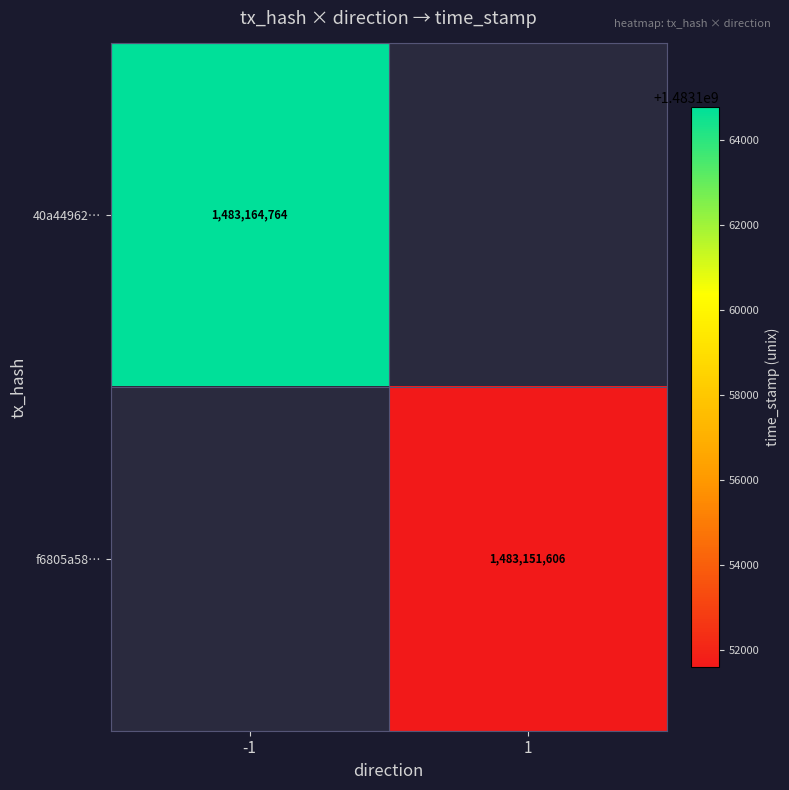

Is it true that 40a44962… equals 840423760 at -1?

False